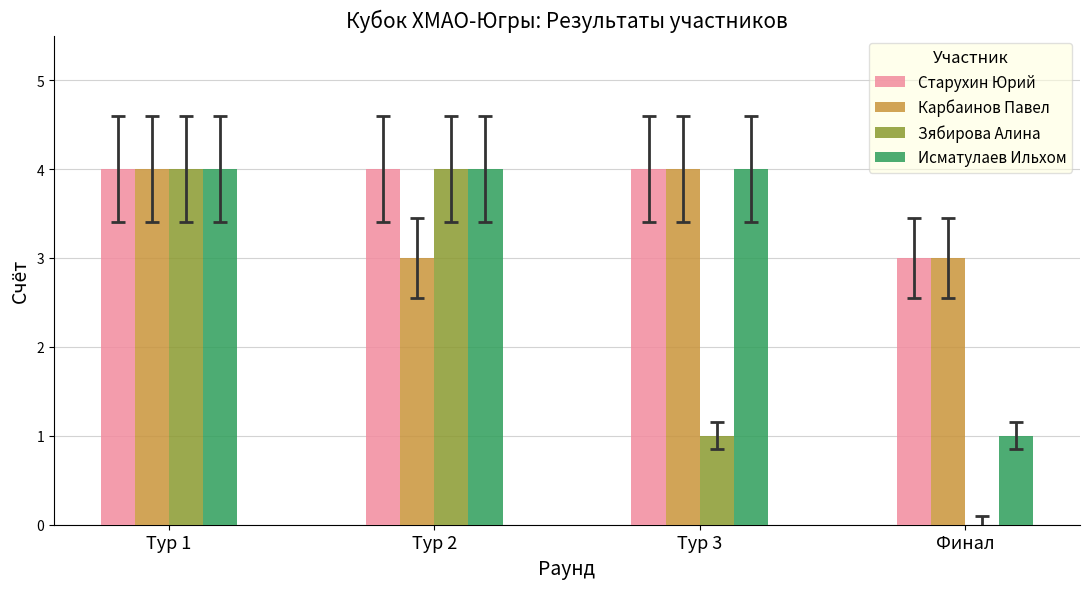

How many Исматулаев Ильхом values are between 4 and 5?

3